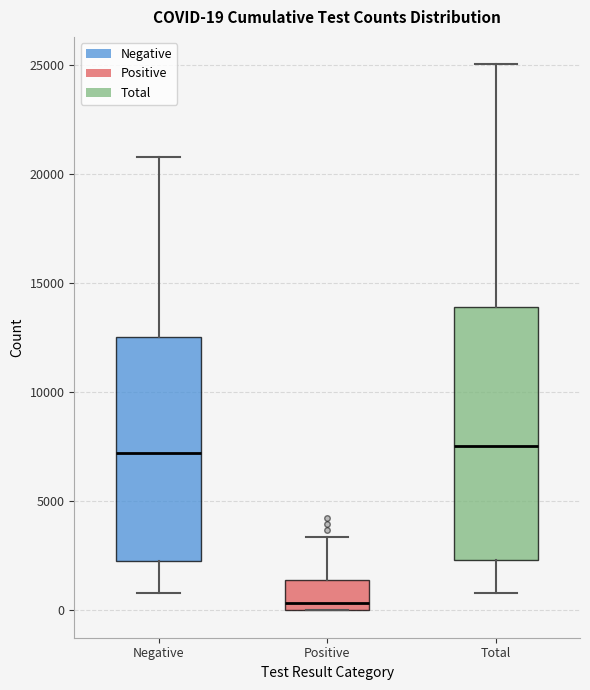

Comparing the boxes themselves (not the whiskers), which one is the tallest?

Total